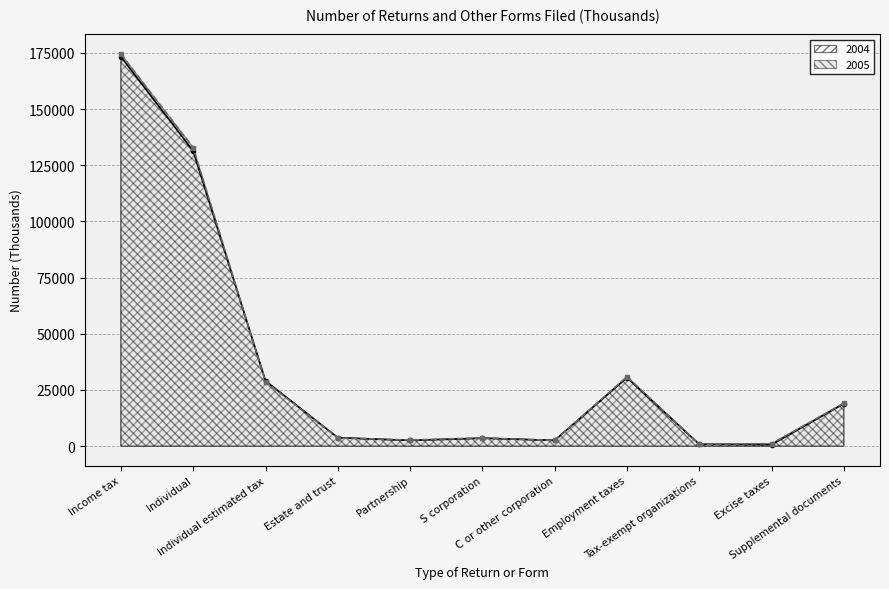

Rank the series at Excise taxes from lowest to highest value.

2004, 2005